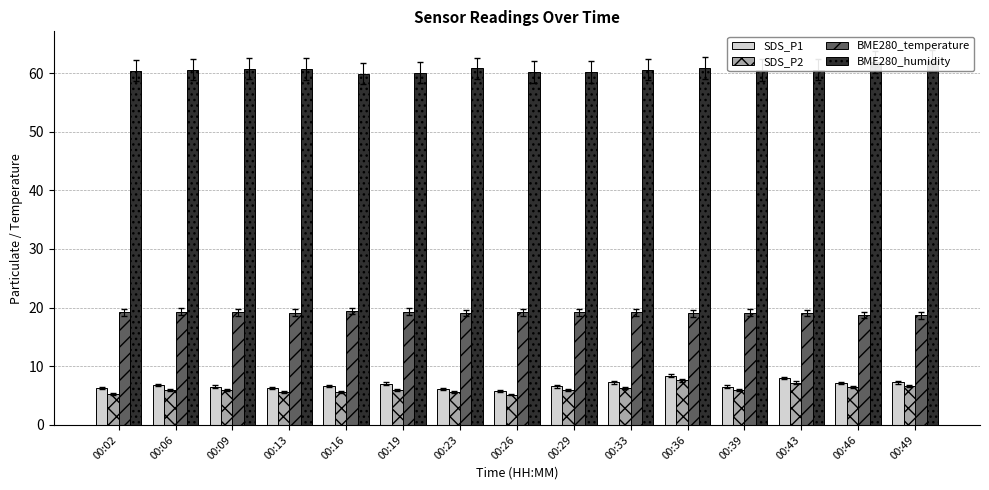

Rank the series by their maximum value, from highest to lowest.

BME280_humidity, BME280_temperature, SDS_P1, SDS_P2